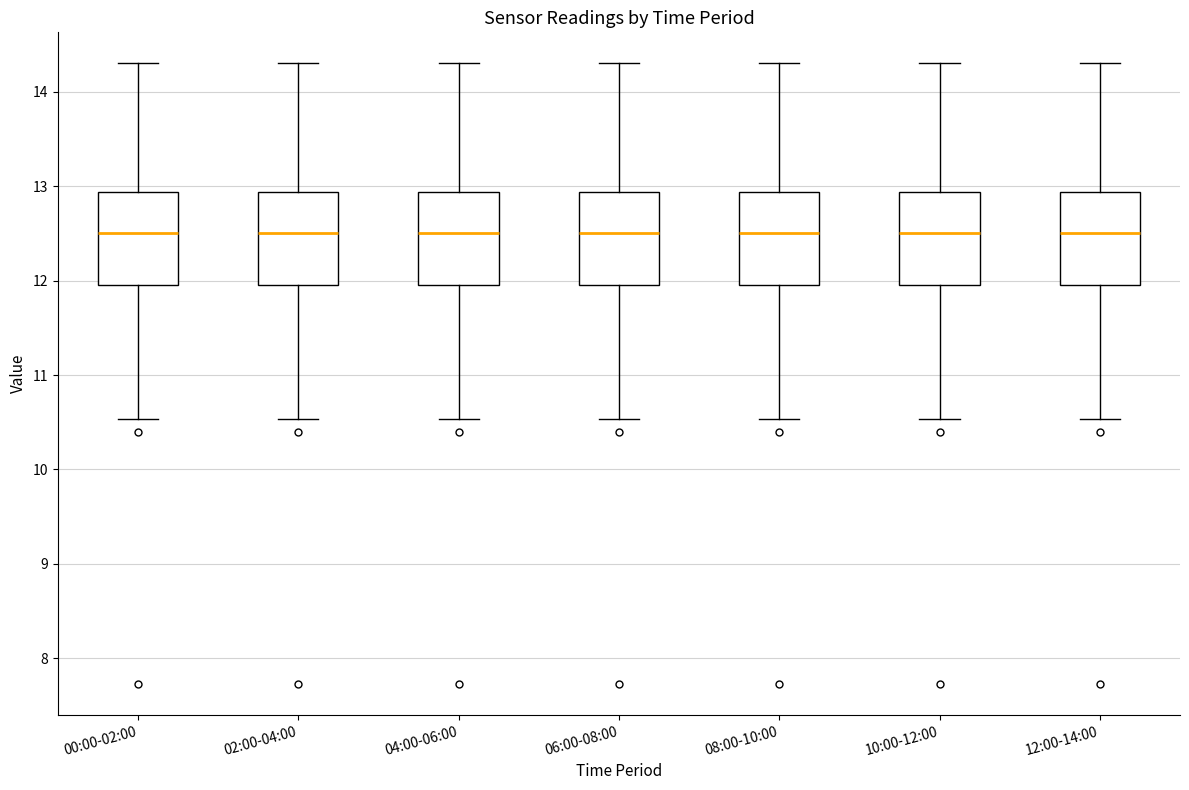

Reading left to right, read every box against the y-axis: the position of its median line, the range the box covers, and the ends of its whiskers. The values are not printed on the chart, so give them approximately, as read against the axis.

00:00-02:00: median 12.5, box 12.0 to 12.9, whiskers 10.5 to 14.3
02:00-04:00: median 12.5, box 12.0 to 12.9, whiskers 10.5 to 14.3
04:00-06:00: median 12.5, box 12.0 to 12.9, whiskers 10.5 to 14.3
06:00-08:00: median 12.5, box 12.0 to 12.9, whiskers 10.5 to 14.3
08:00-10:00: median 12.5, box 12.0 to 12.9, whiskers 10.5 to 14.3
10:00-12:00: median 12.5, box 12.0 to 12.9, whiskers 10.5 to 14.3
12:00-14:00: median 12.5, box 12.0 to 12.9, whiskers 10.5 to 14.3